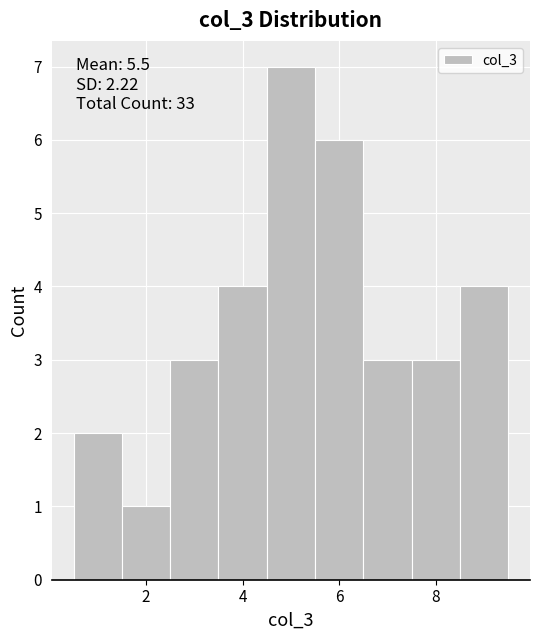

Over which range of the x-axis is the bar tallest?

4.5 to 5.5